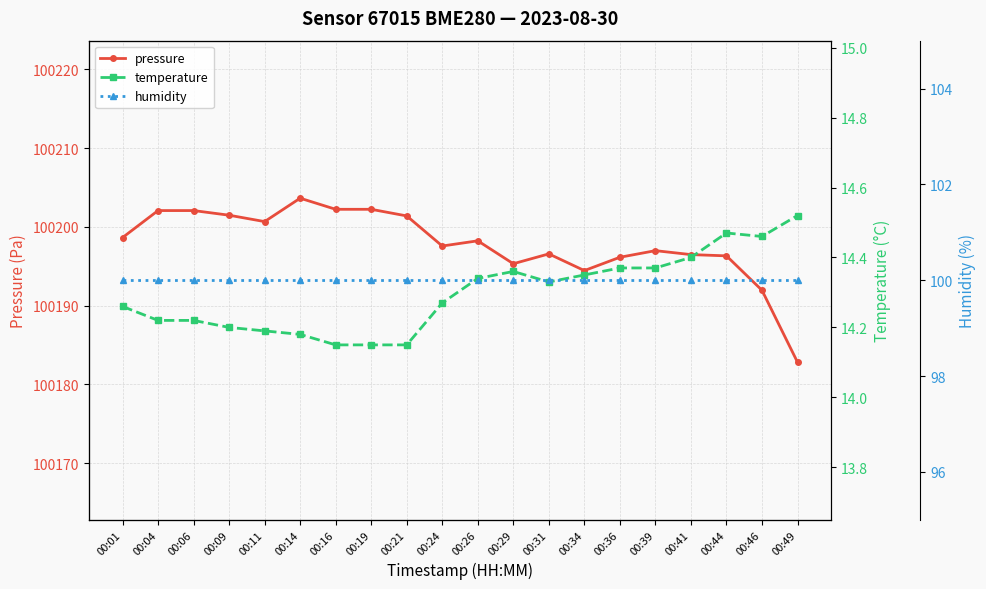

The value of temperature at 00:09 is 14.2. True or false?

True